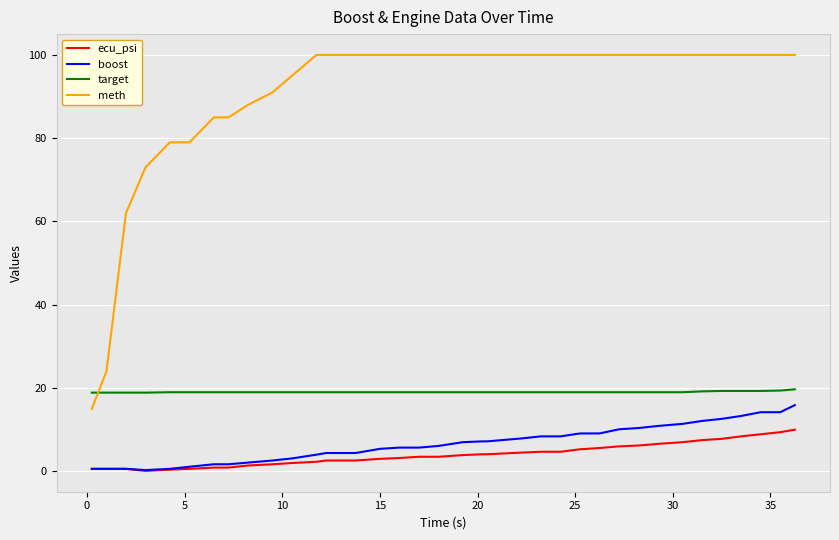

Which series has the largest range (max minus min)?

meth